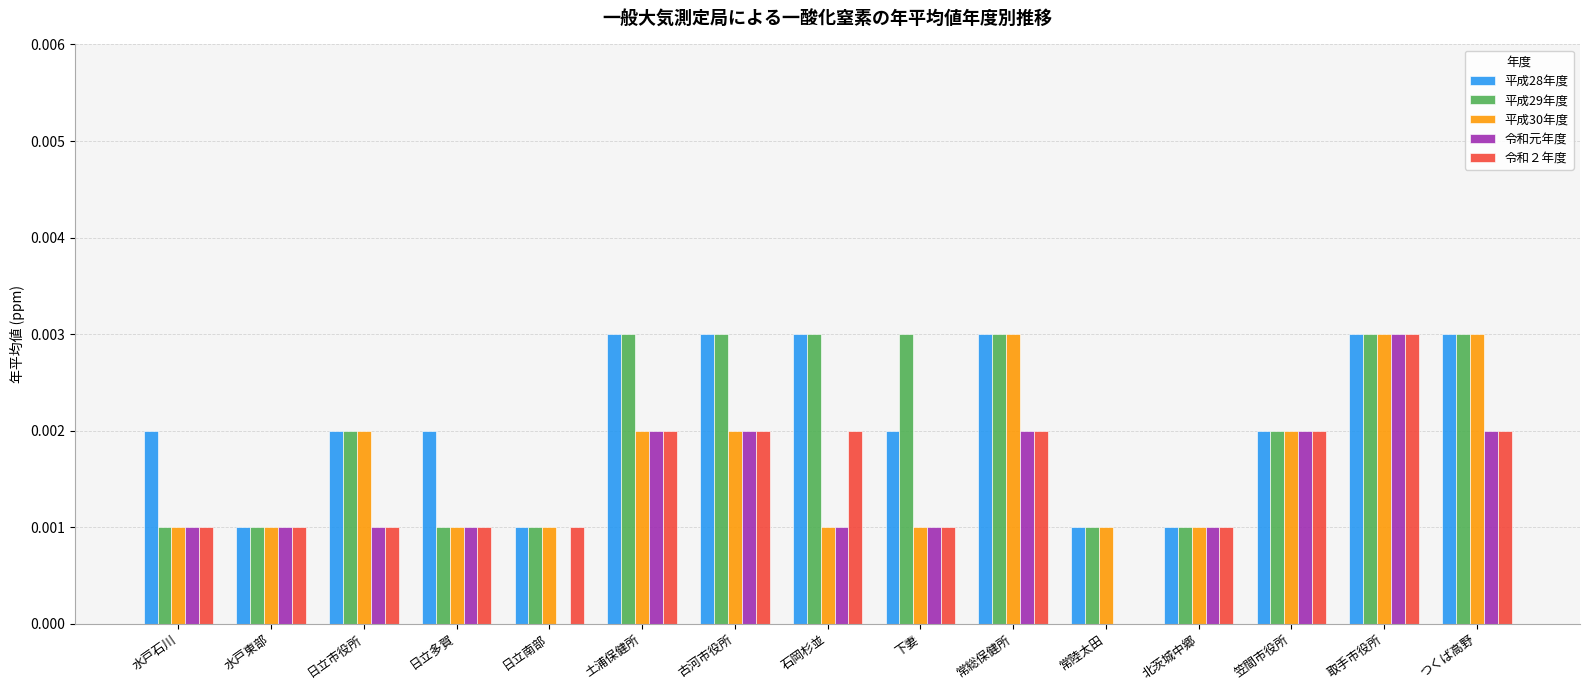

Which series changed the most between 水戸東部 and 日立多賀?

平成28年度